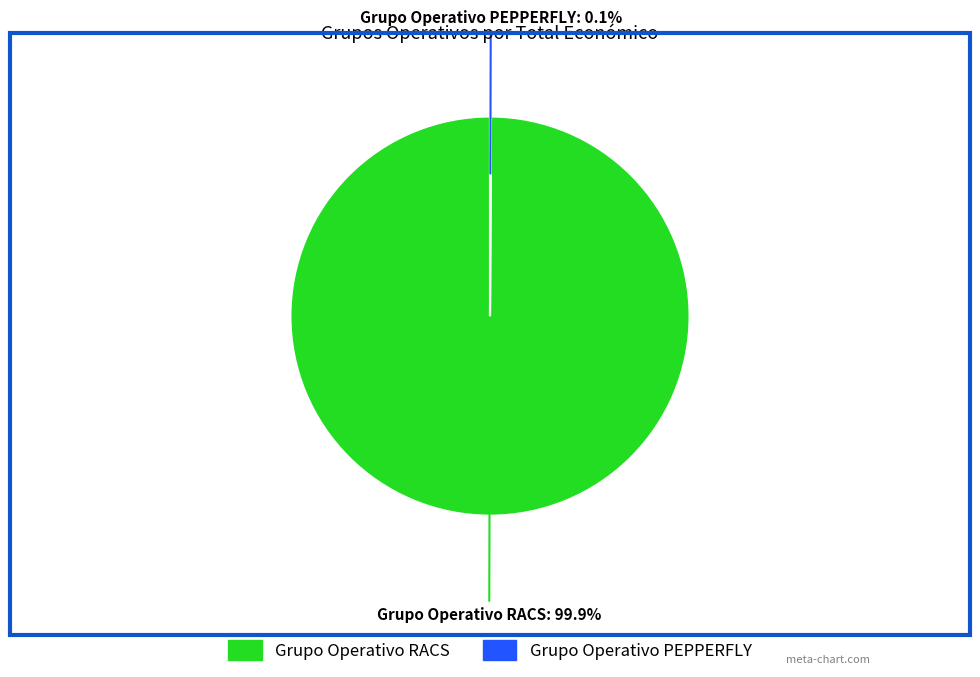

Which slice represents more than half of the pie?

Grupo Operativo RACS